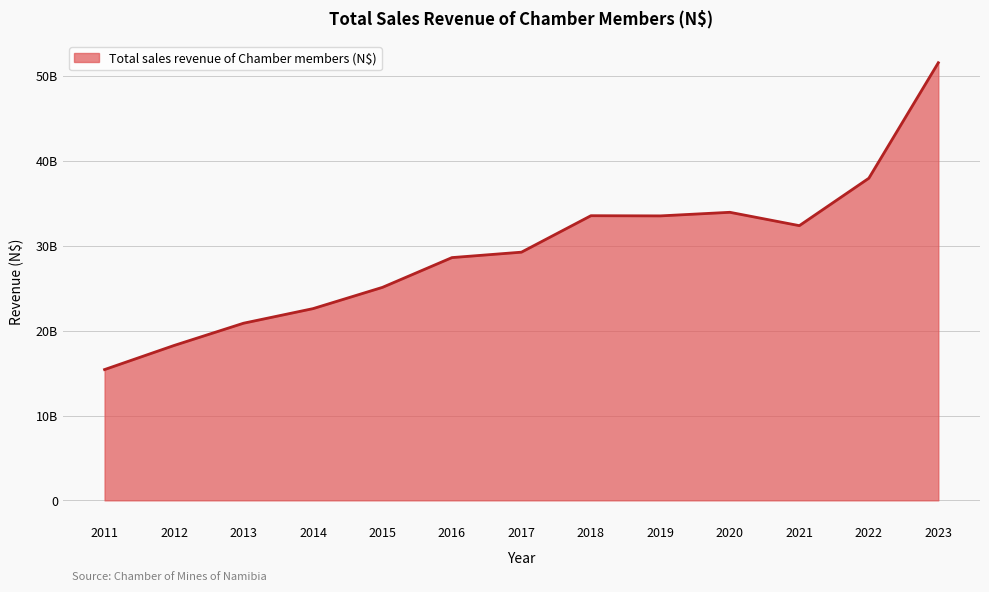

How many distinct data groups are displayed?

1